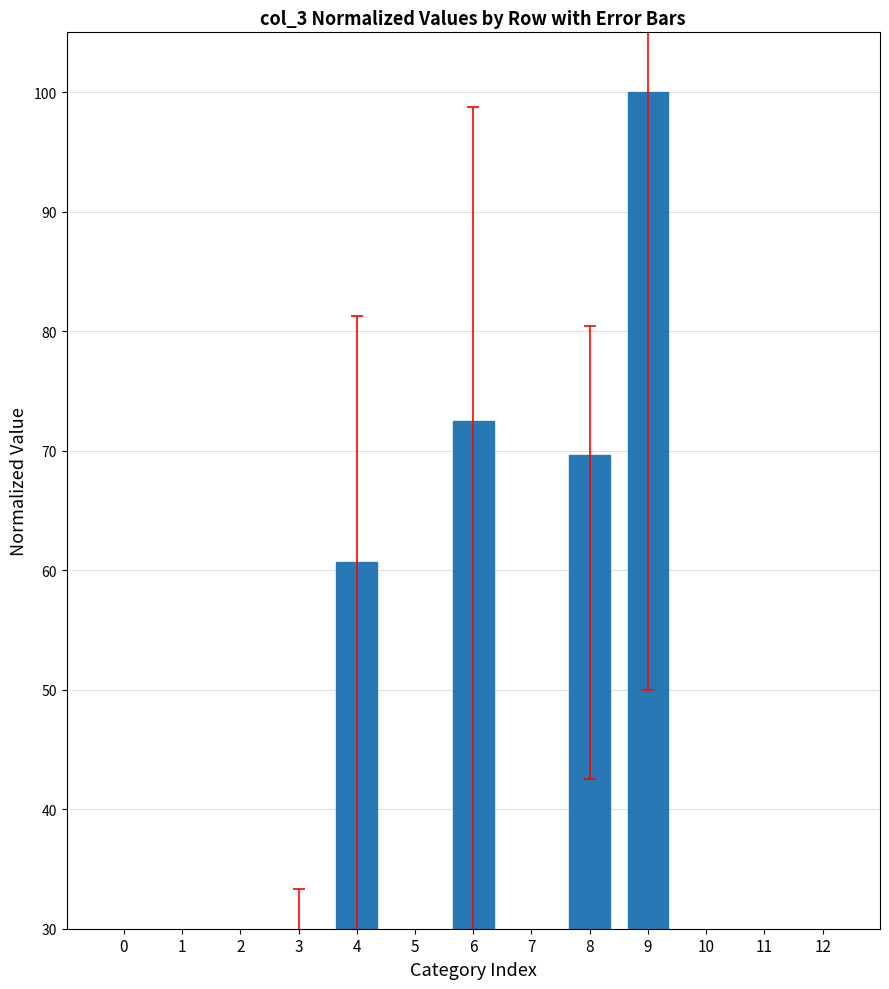

How many series are shown in this chart?

1